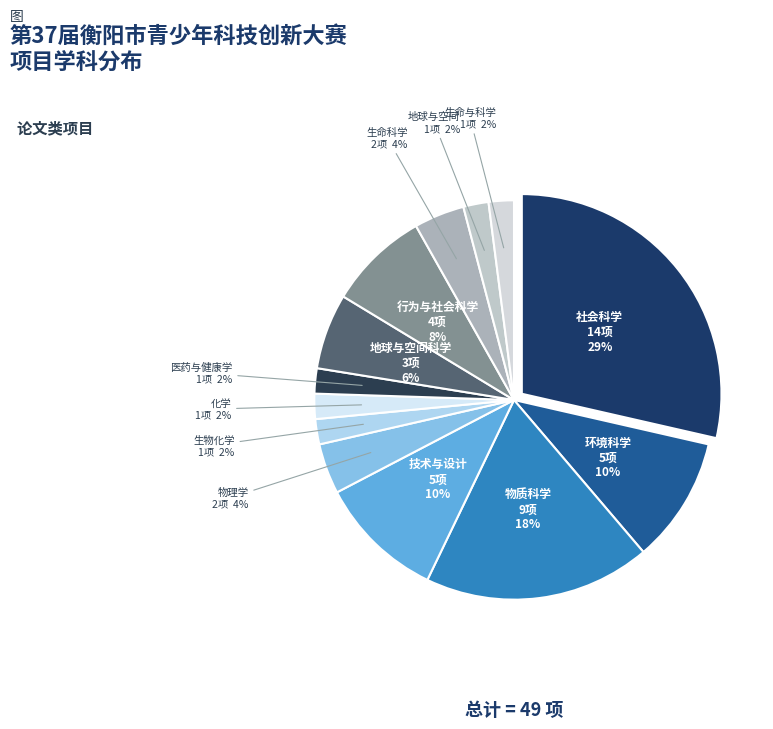

What percentage is the 社会科学 slice, to the nearest percent?

29%